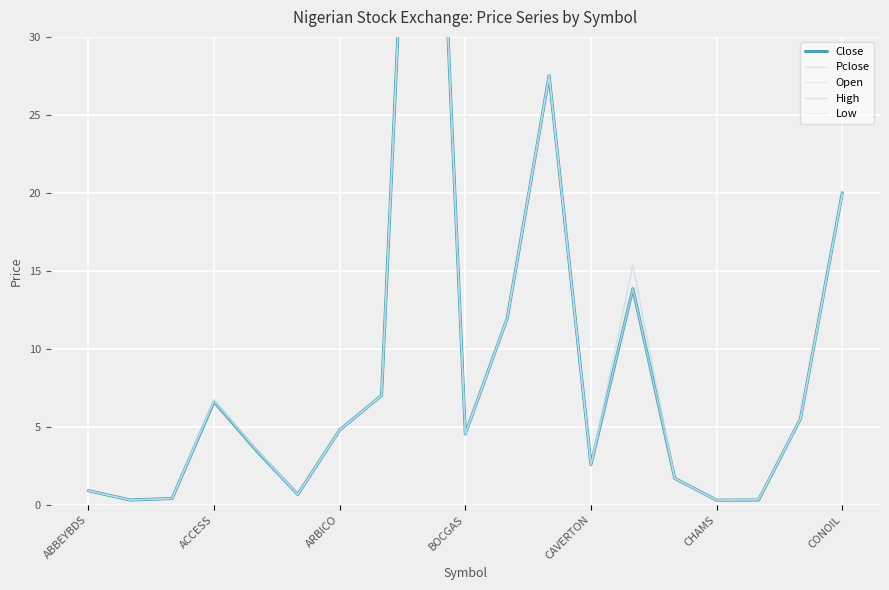

Does the chart display data point markers on the line(s)?

No